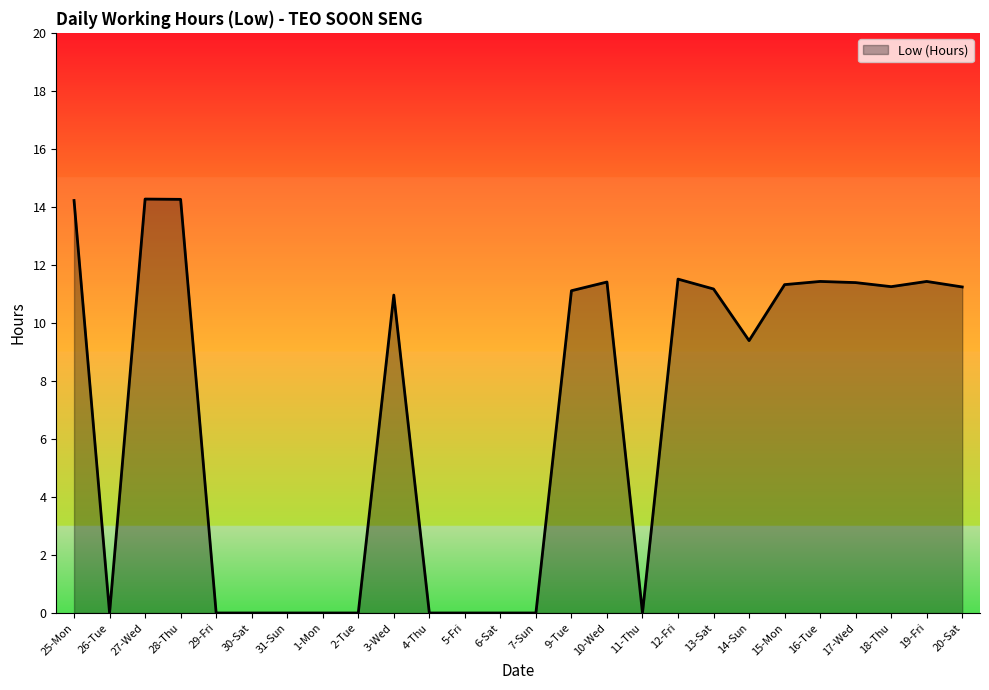

What position from the left is 5-Fri?

12